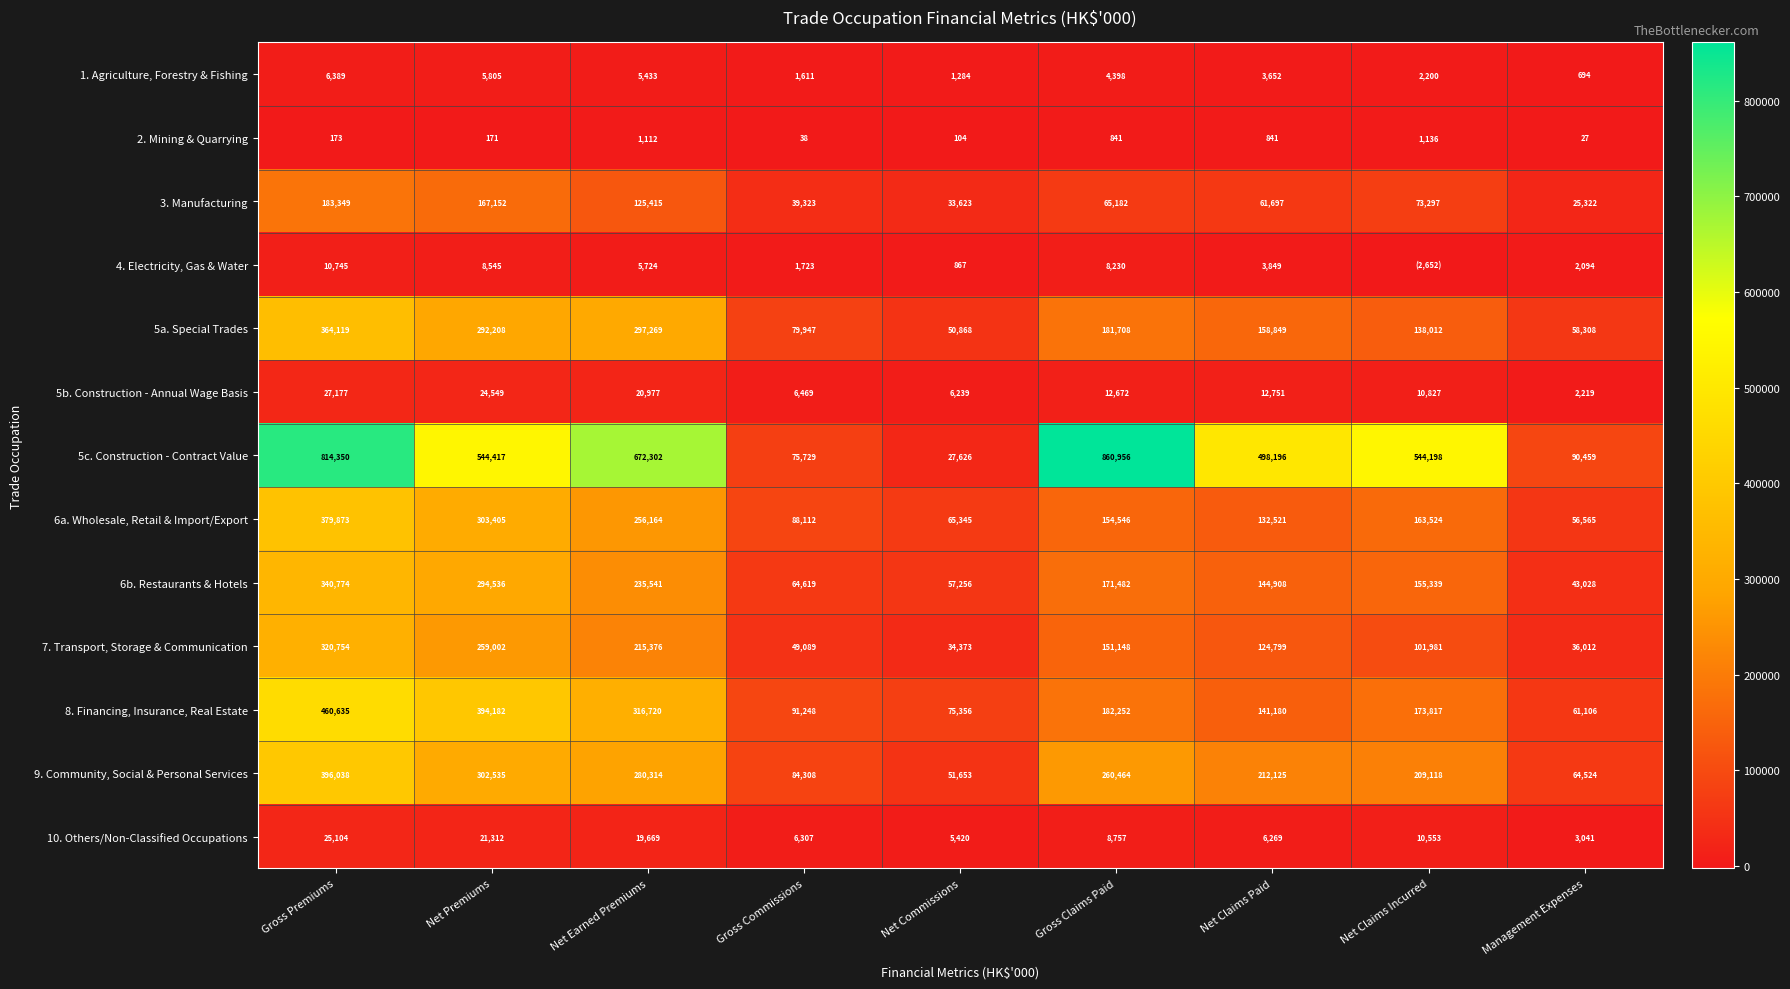

Read the 5b. Construction - Annual Wage Basis value at Net Commissions, to the nearest 100.

6200